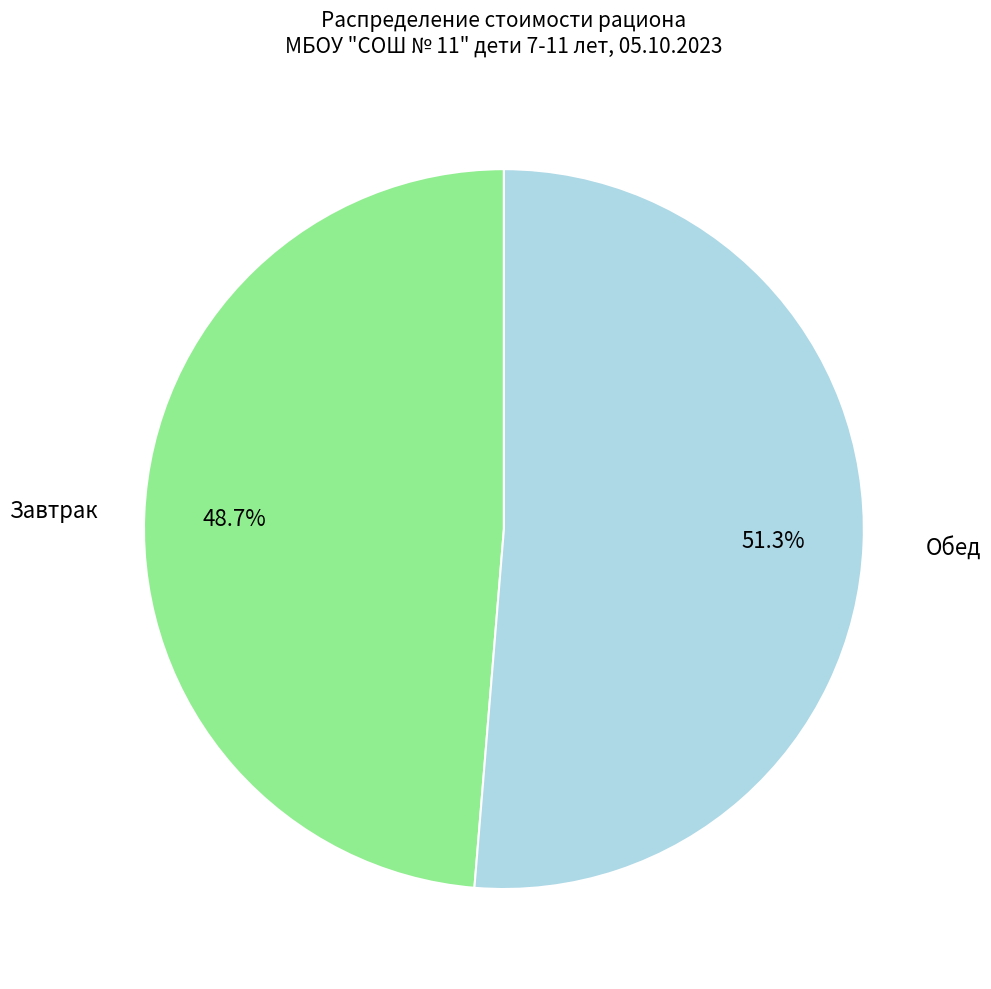

Does any single category account for the majority?

Yes